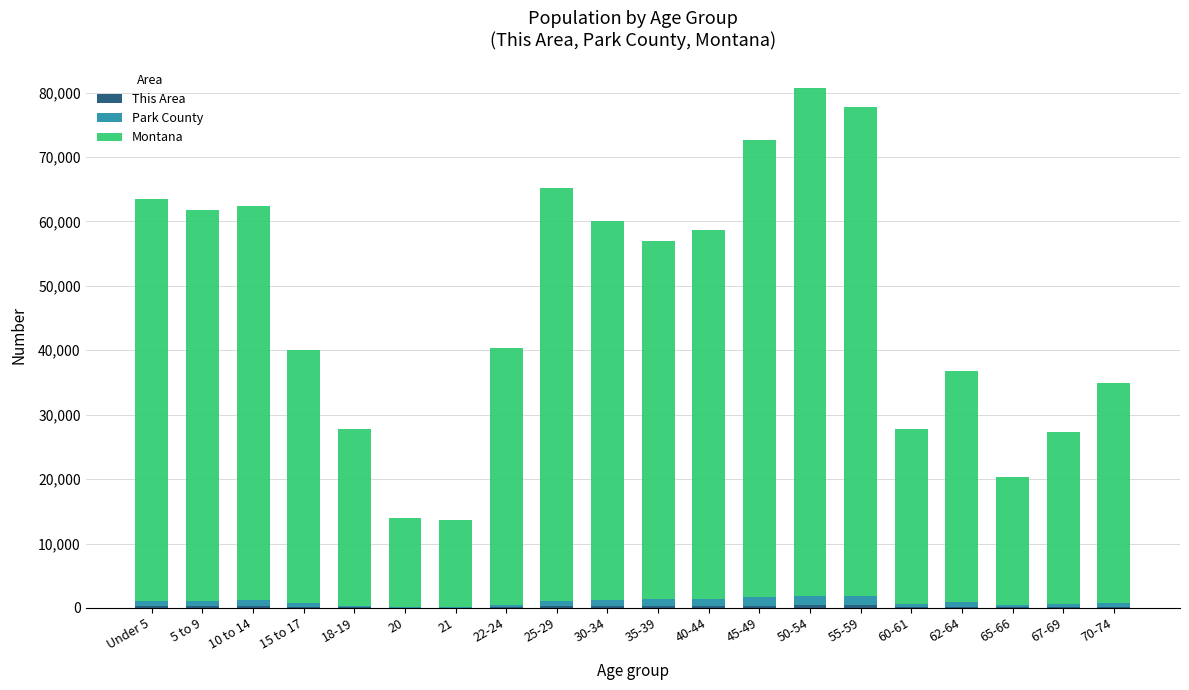

What is the sum of all Park County values?

14499